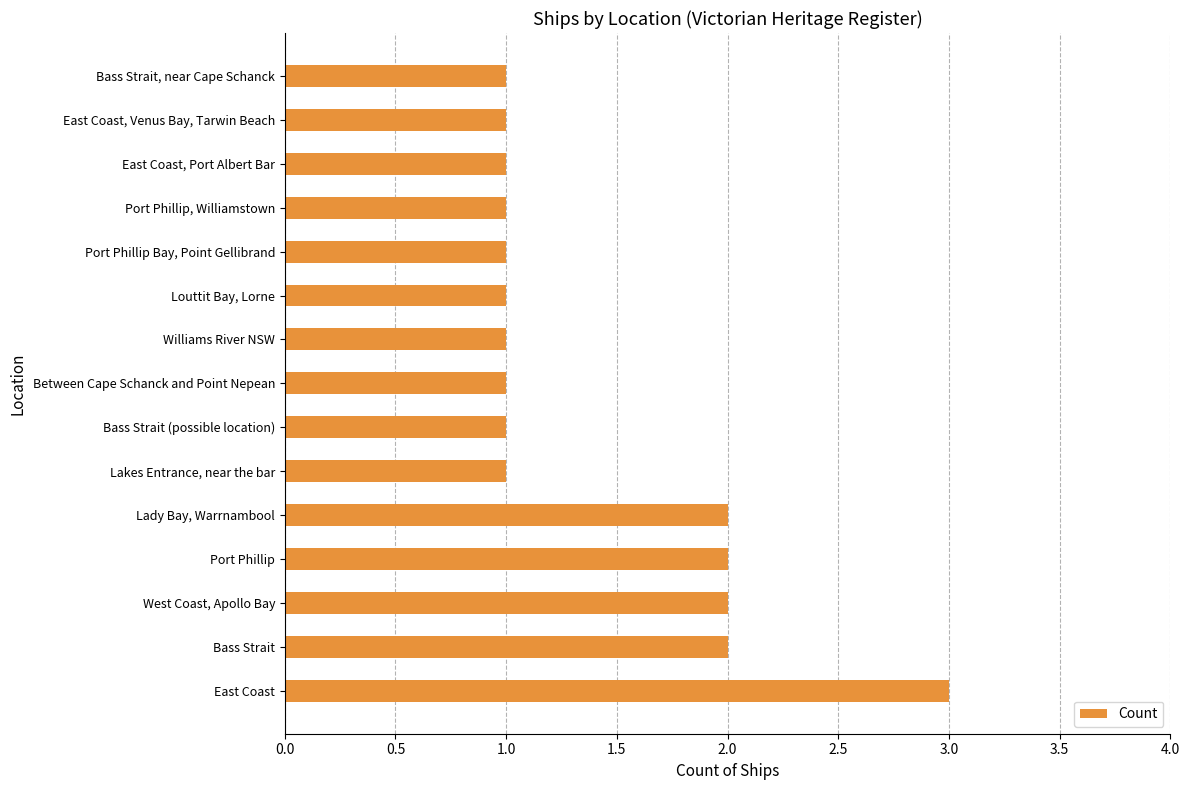

What is the greatest value displayed?

3